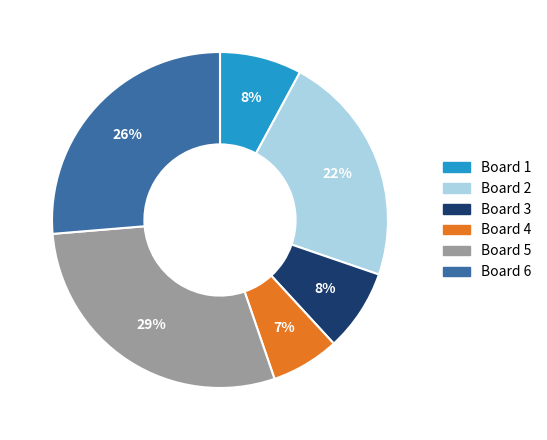

True or false: Board 3 accounts for 19% of the total.

False